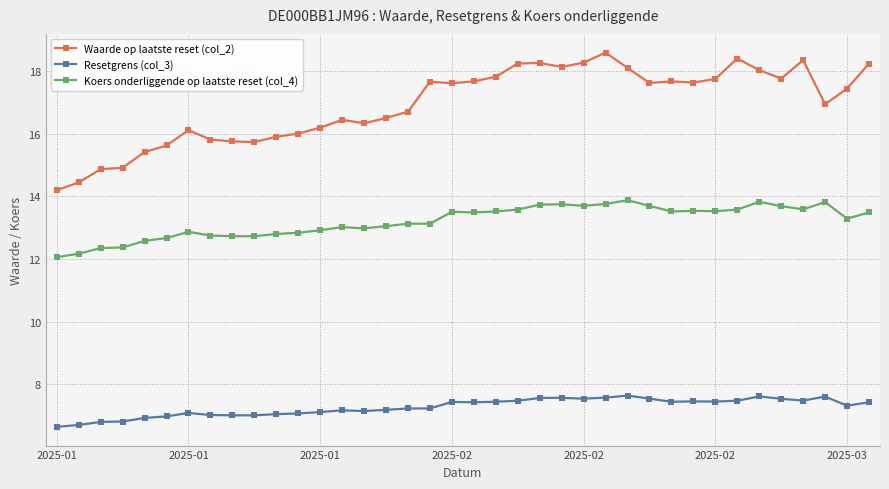

True or false: Resetgrens (col_3) has more than 0 interior local peaks.

True